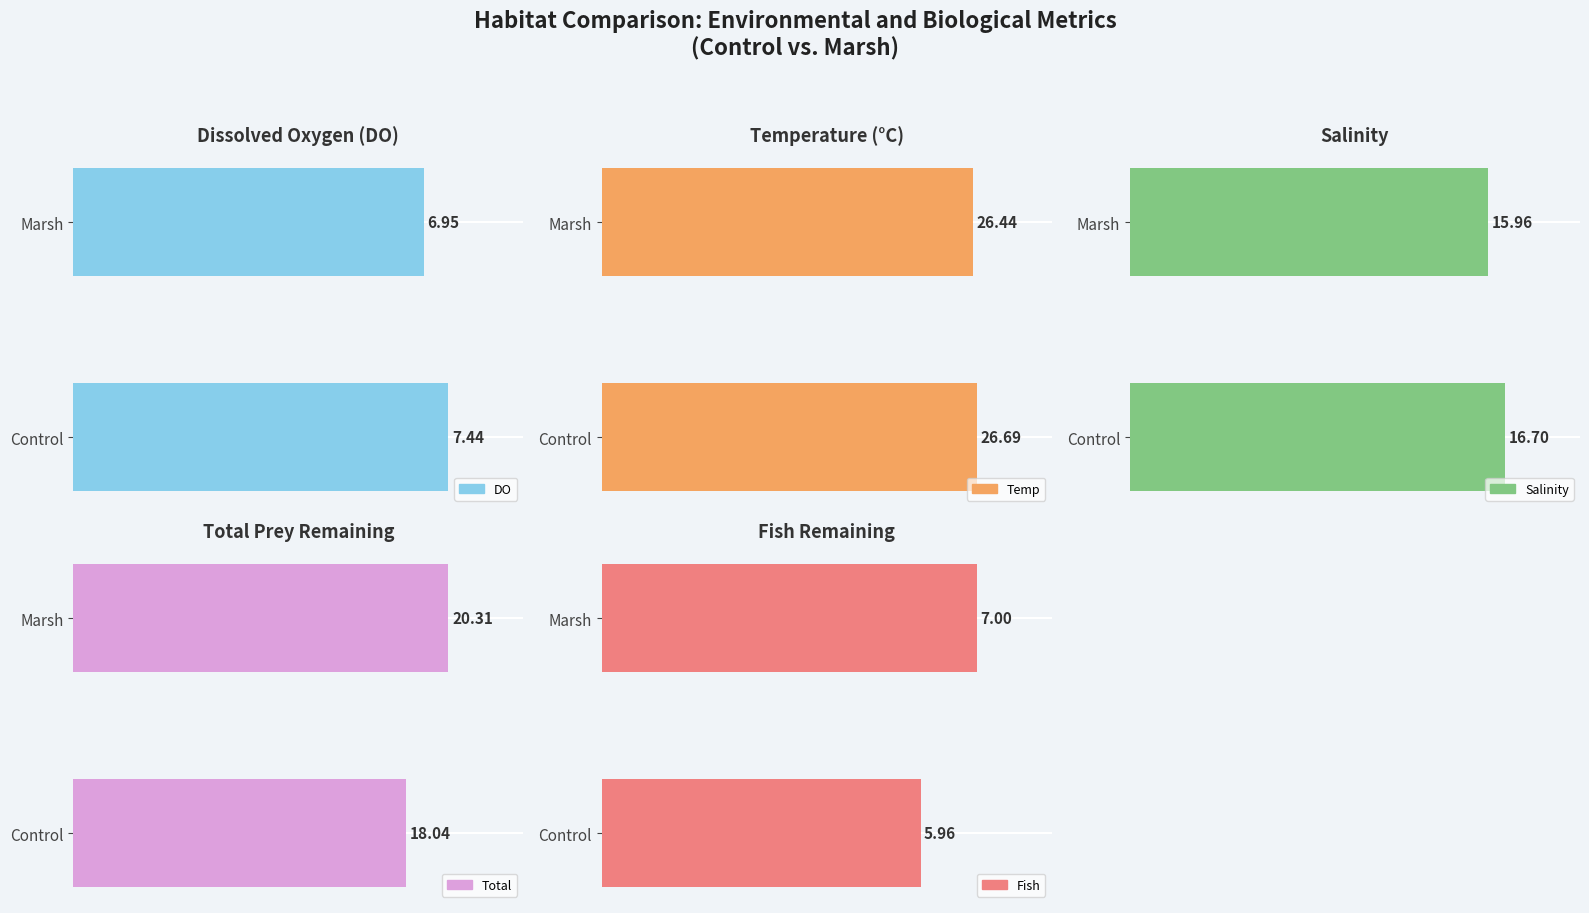

List the series in order of their peak value, lowest first.

Fish, DO, Salinity, Total, Temp